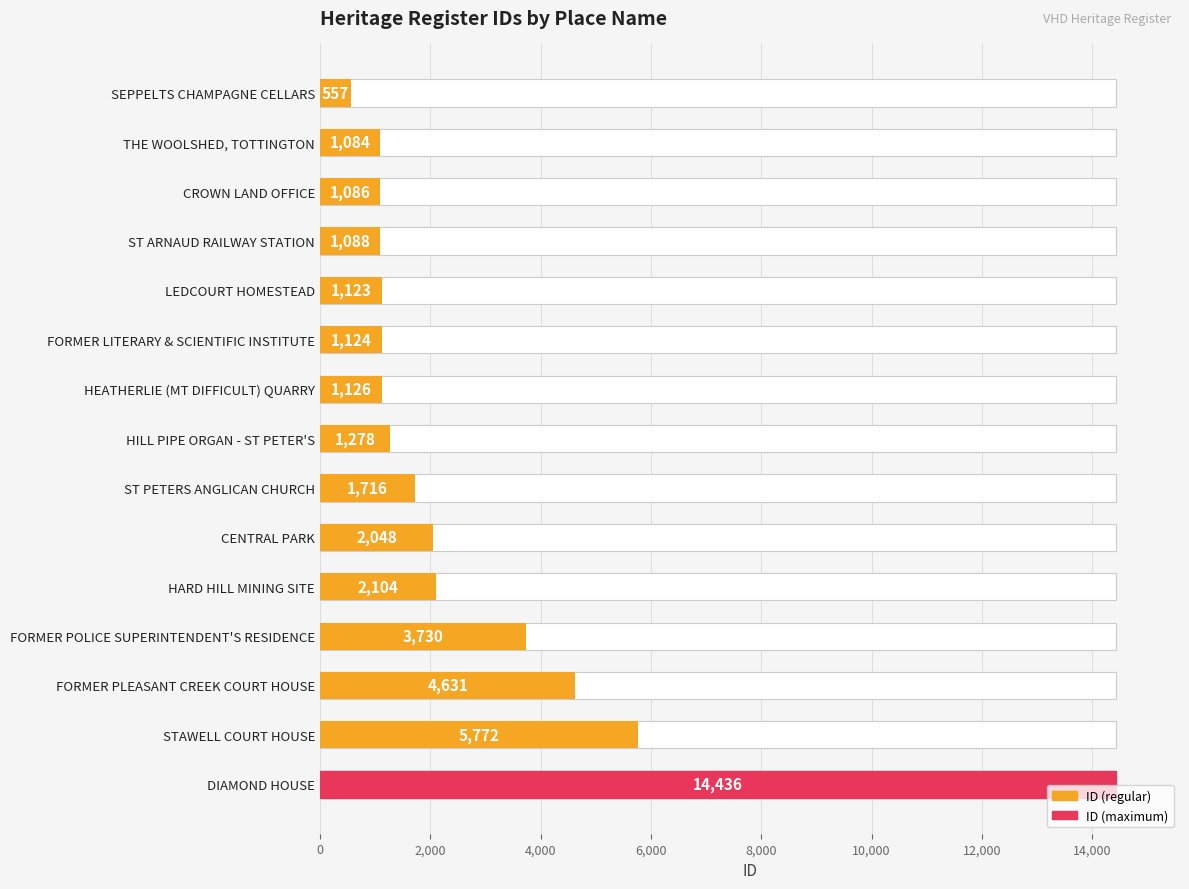

The chart shows a value of 313 at SEPPELTS CHAMPAGNE CELLARS. True or false?

False